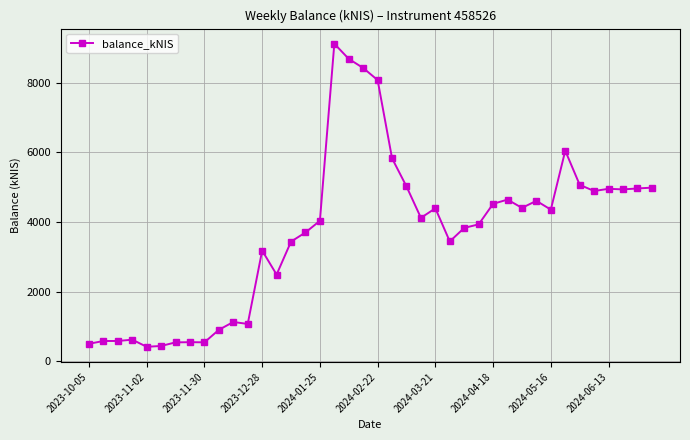

What is the minimum value shown in the chart?

414.1